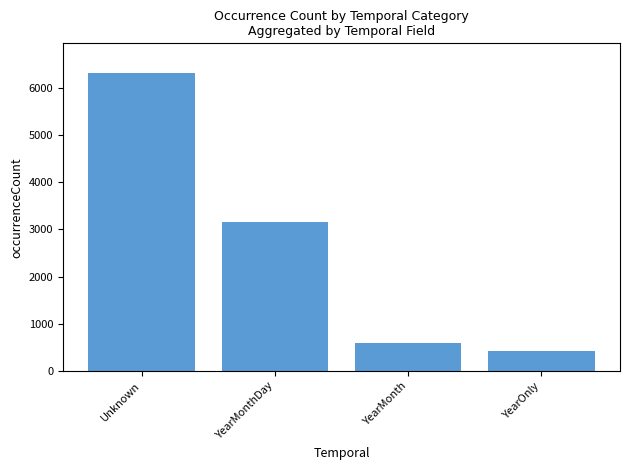

List the labels in order of value, largest first.

Unknown, YearMonthDay, YearMonth, YearOnly